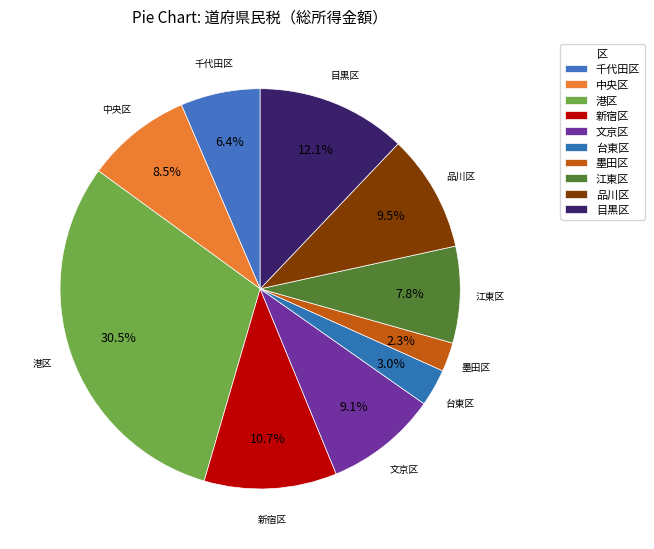

True or false: 品川区 accounts for 3% of the total.

False